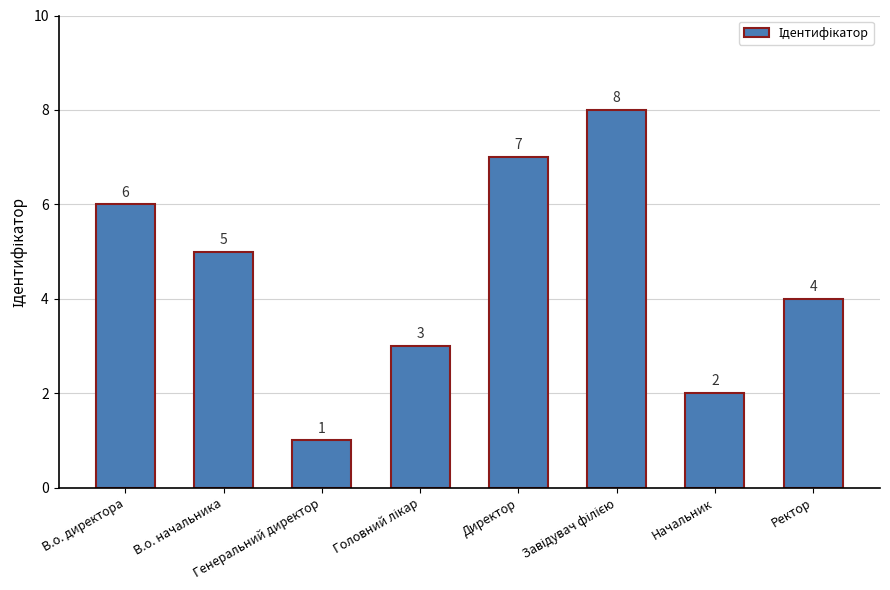

What is the change in value from В.о. начальника to Директор?

+2